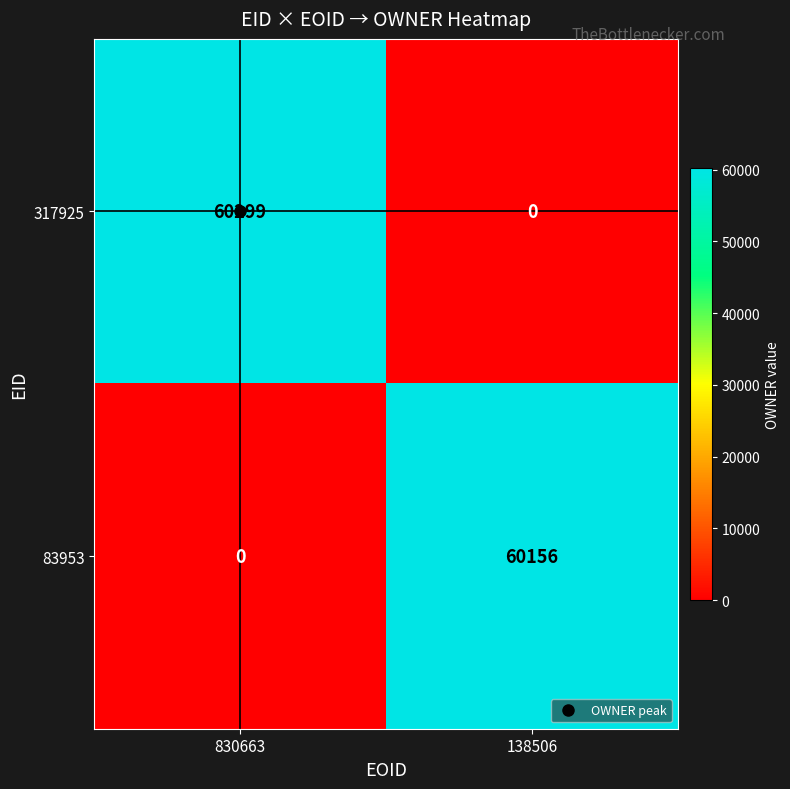

Rank the series at 830663 from lowest to highest value.

83953, 317925